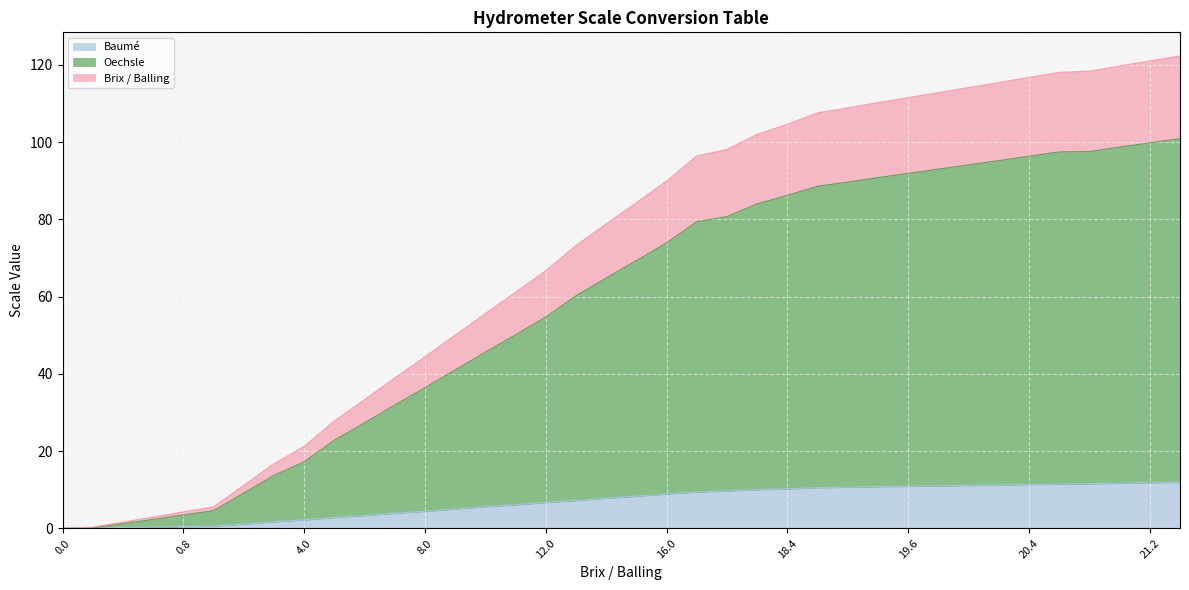

How many data points in Oechsle are above 69?

19